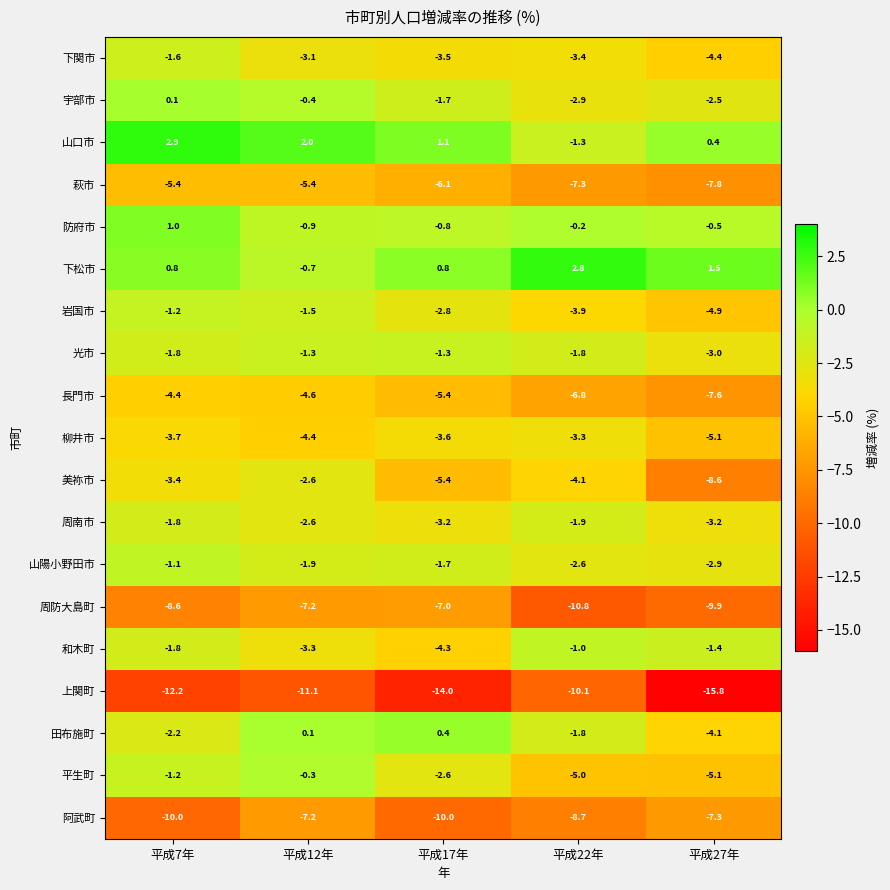

What is the smallest value displayed?

-15.8